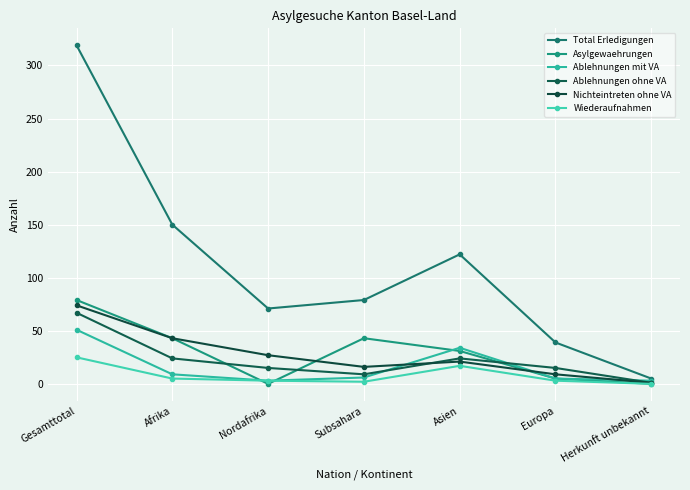

In Asylgewaehrungen, how many points are lower than both neighbors (excluding endpoints)?

1